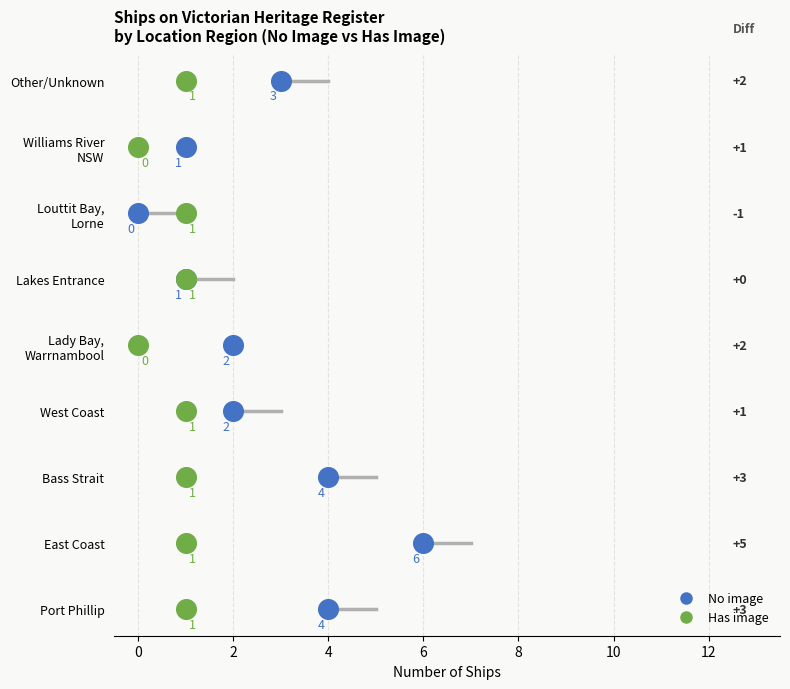

What are all the series names shown in the legend?

No image, Has image